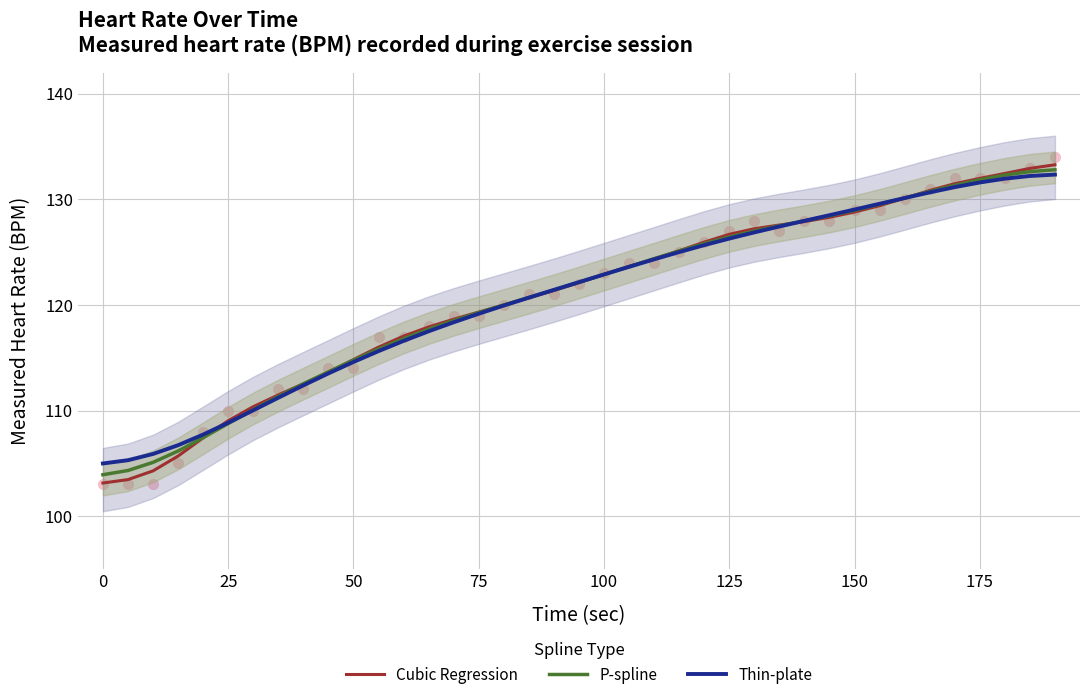

Which series has the widest spread of Y values?

Cubic Regression